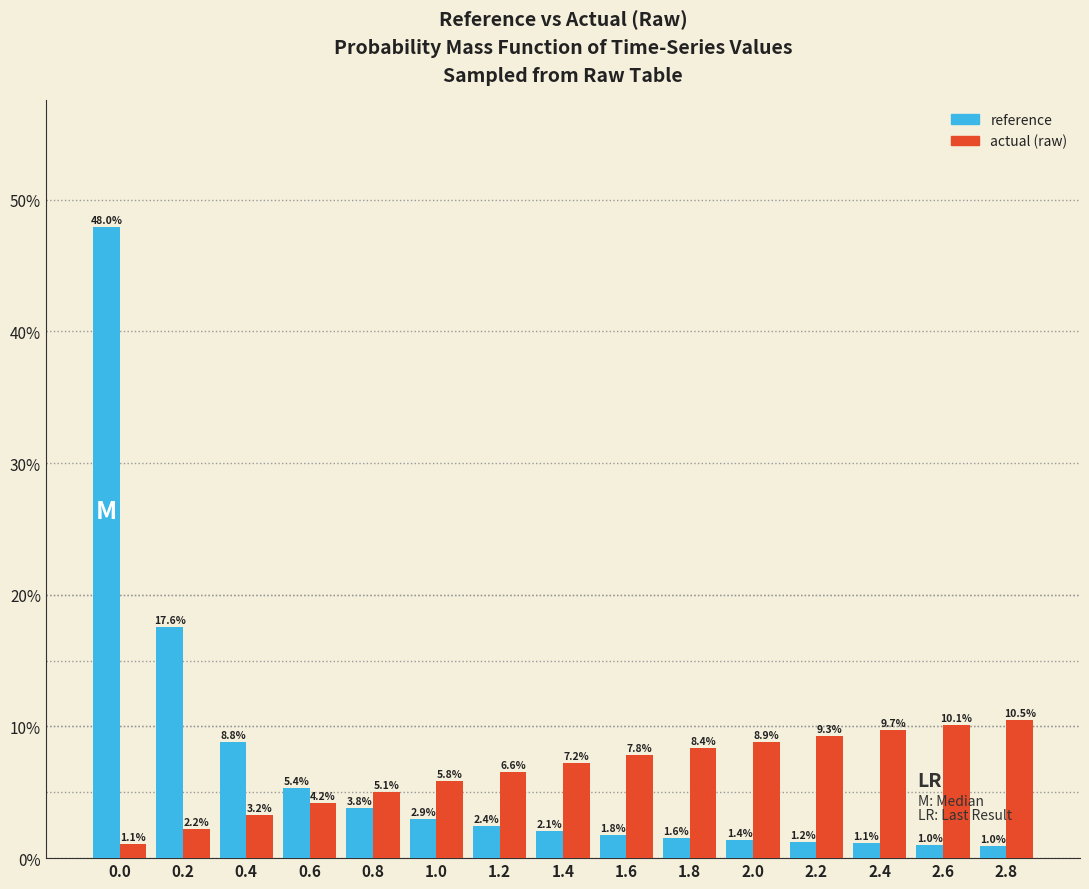

Reading left to right, extract all data points from this chart.

reference: 48.0	17.6	8.8	5.4	3.8	2.9	2.4	2.1	1.8	1.6	1.4	1.2	1.1	1.0	1.0
actual (raw): 1.1	2.2	3.2	4.2	5.1	5.8	6.6	7.2	7.8	8.4	8.9	9.3	9.7	10.1	10.5